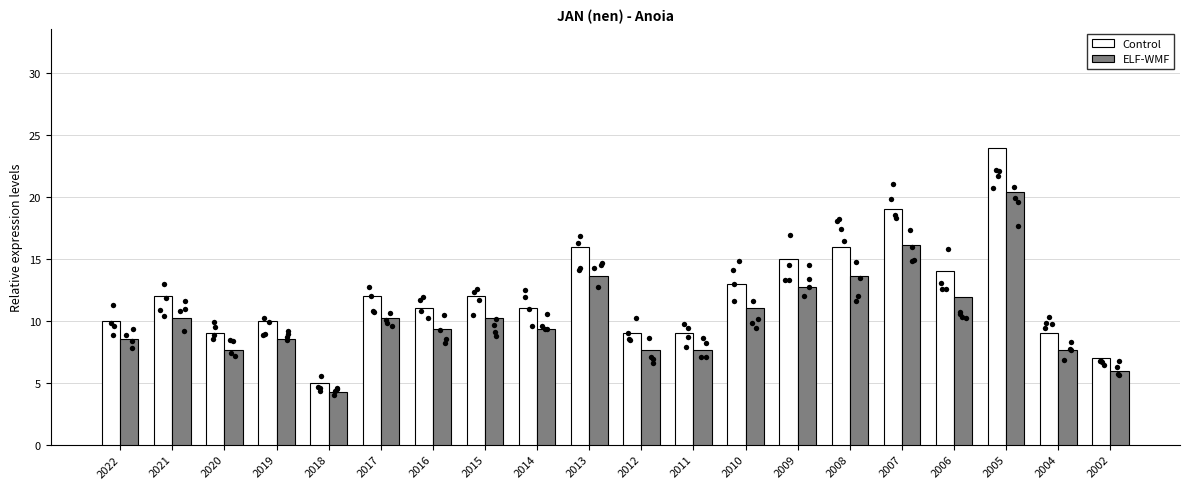

What is the total value across all series at 2008?

29.6